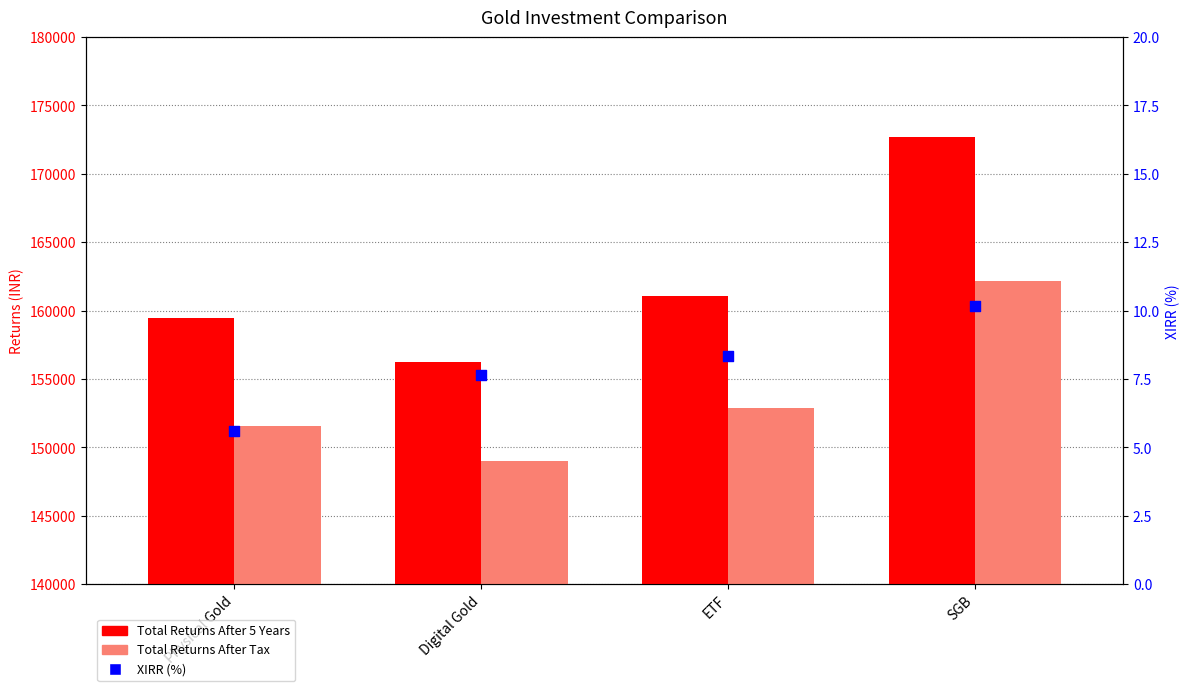

Which series reaches the minimum Y coordinate?

XIRR (%)